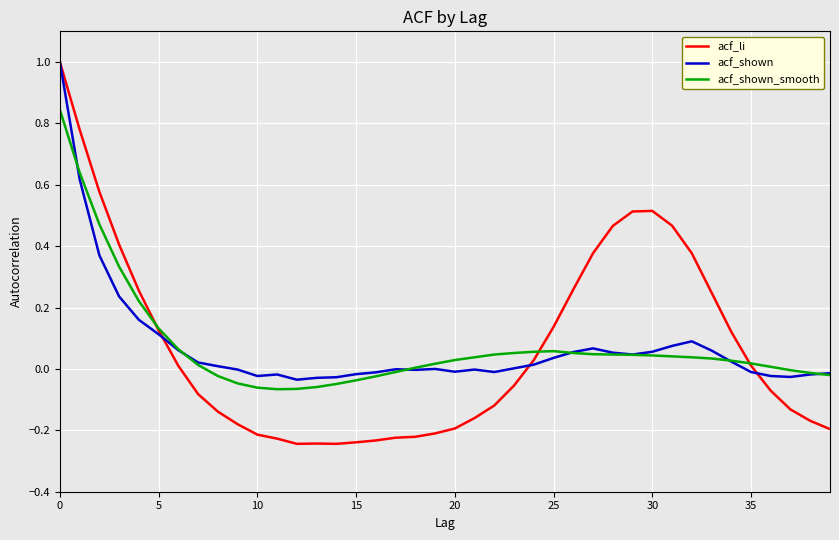

What is the highest value of the acf_li series?

1.0